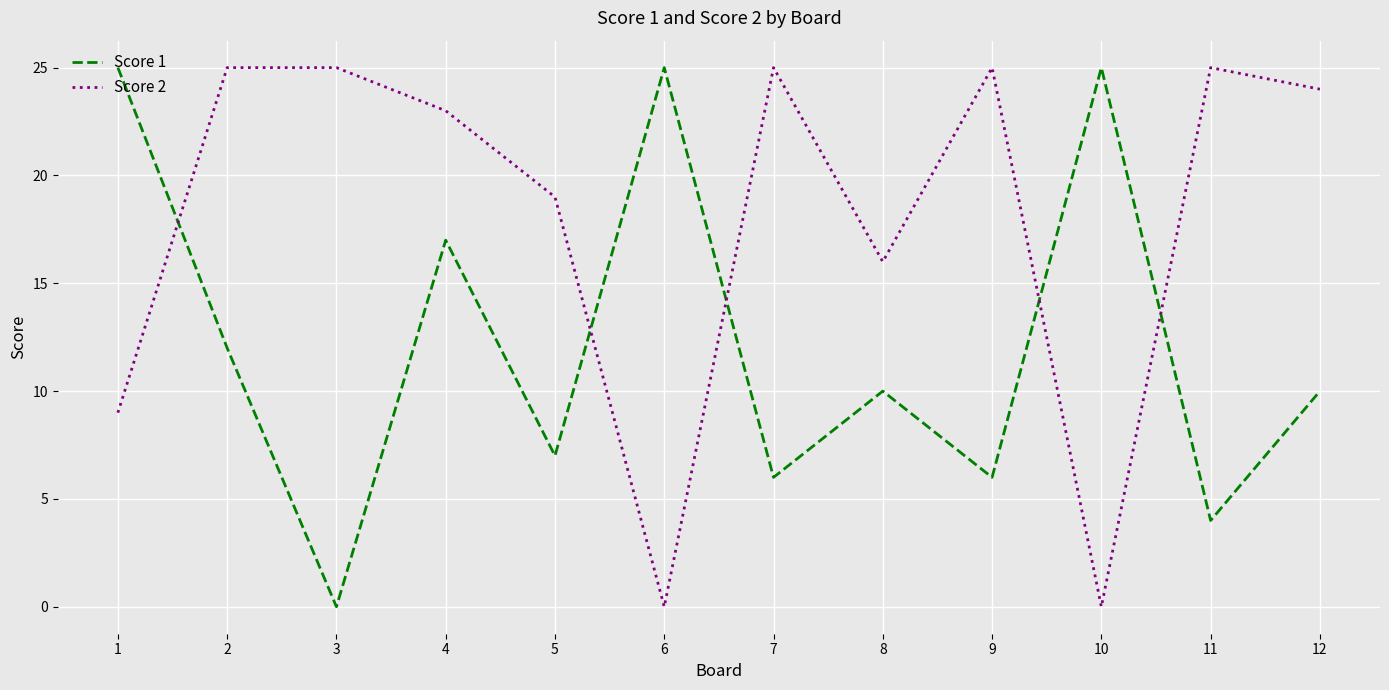

What is the total value across all series at 1?

34